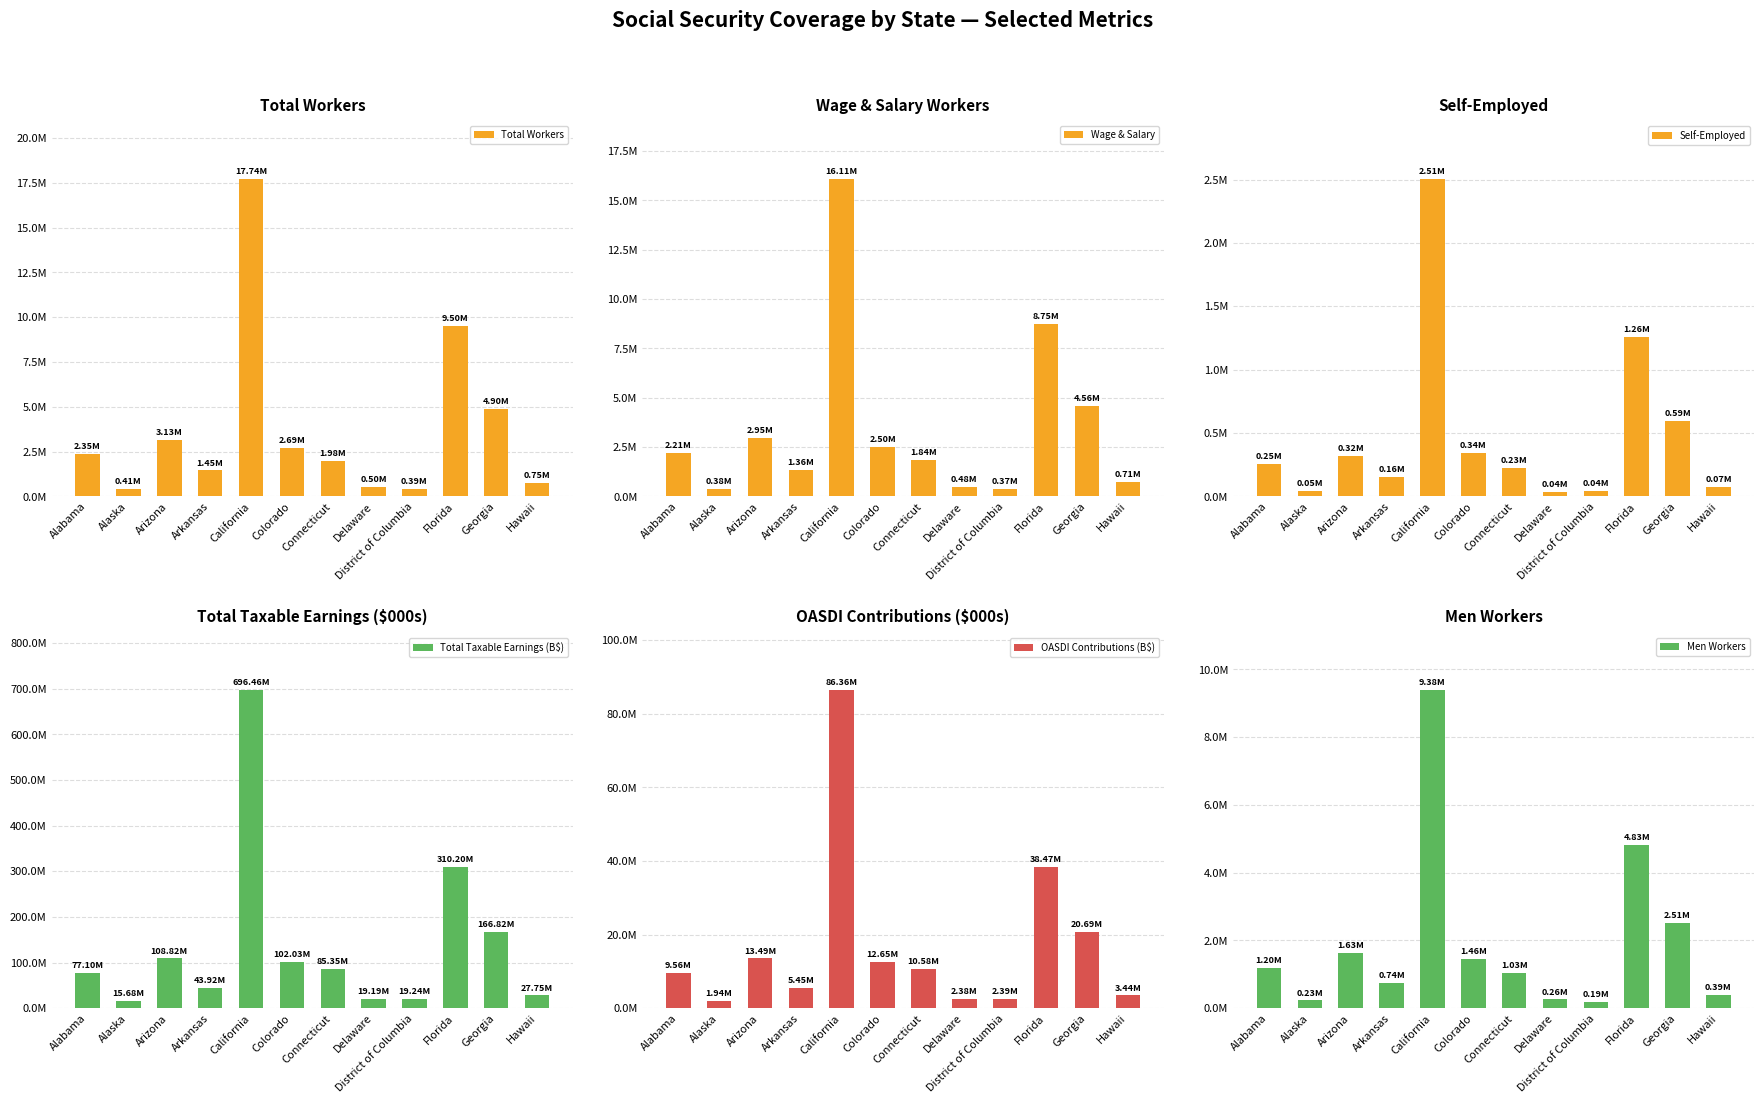

Reading left to right, what are all the values shown in this chart?

Total Workers: Alabama=2352446	Alaska=406904	Arizona=3127680	Arkansas=1446575	California=17736145	Colorado=2693790	Connecticut=1982399	Delaware=503014	District of Columbia=391767	Florida=9504786	Georgia=4904384	Hawaii=754283
Wage & Salary: Alabama=2209912	Alaska=381544	Arizona=2945834	Arkansas=1356850	California=16107263	Colorado=2495355	Connecticut=1843687	Delaware=481424	District of Columbia=370923	Florida=8747835	Georgia=4563209	Hawaii=708042
Self-Employed: Alabama=253273	Alaska=46116	Arizona=319874	Arkansas=155367	California=2506993	Colorado=339413	Connecticut=227956	Delaware=38028	District of Columbia=40969	Florida=1258066	Georgia=594367	Hawaii=74585
Total Taxable Earnings (B$): Alabama=77104946	Alaska=15682609	Arizona=108821717	Arkansas=43920351	California=696464038	Colorado=102025818	Connecticut=85354752	Delaware=19187092	District of Columbia=19239067	Florida=310204217	Georgia=166818775	Hawaii=27752580
OASDI Contributions (B$): Alabama=9561013	Alaska=1944644	Arizona=13493893	Arkansas=5446123	California=86361541	Colorado=12651201	Connecticut=10583989	Delaware=2379199	District of Columbia=2385644	Florida=38465323	Georgia=20685528	Hawaii=3441320
Men Workers: Alabama=1195801	Alaska=226056	Arizona=1627139	Arkansas=737934	California=9381609	Colorado=1457180	Connecticut=1028323	Delaware=256368	District of Columbia=192665	Florida=4827806	Georgia=2505207	Hawaii=389878